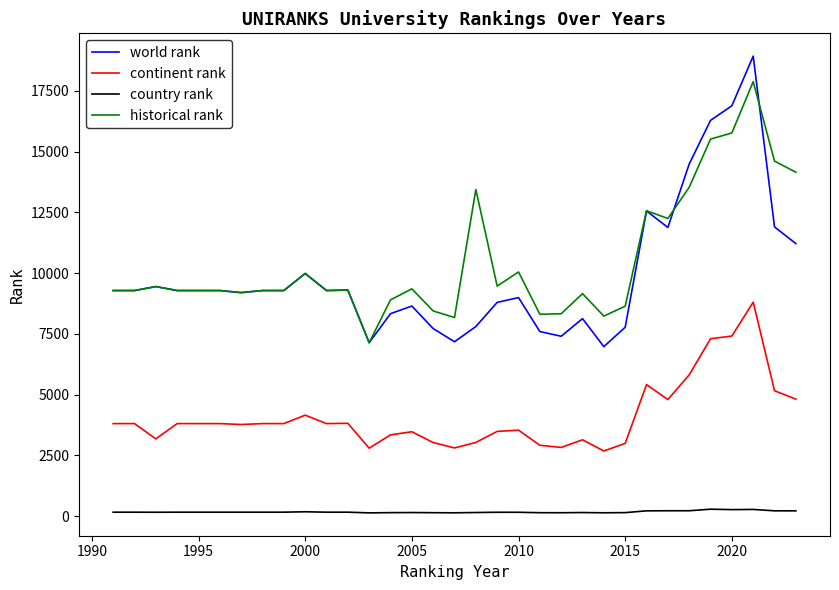

True or false: continent rank and world rank cross at least once.

False